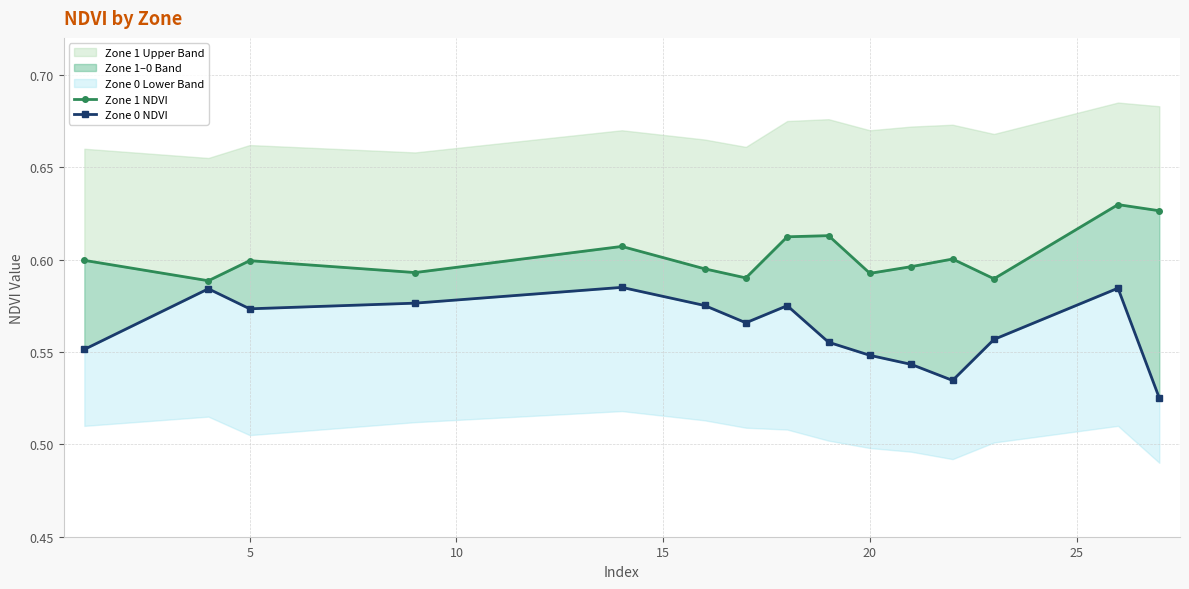

True or false: Zone 0 NDVI has more than 1 interior local peaks.

True